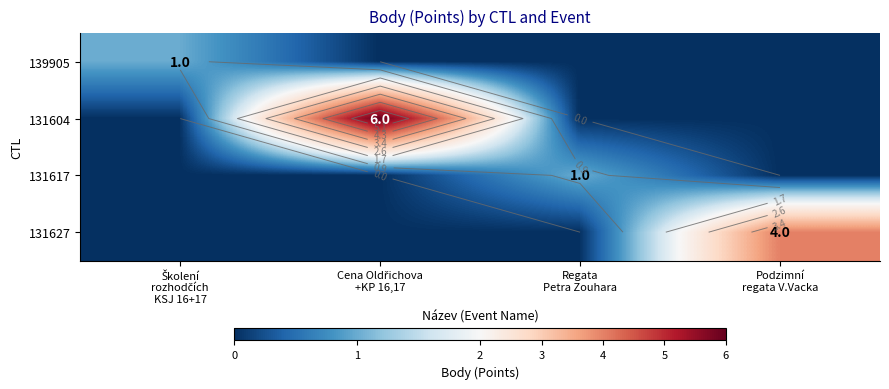

What value does the 131627 series have at Podzimní regata V.Vacka?

4